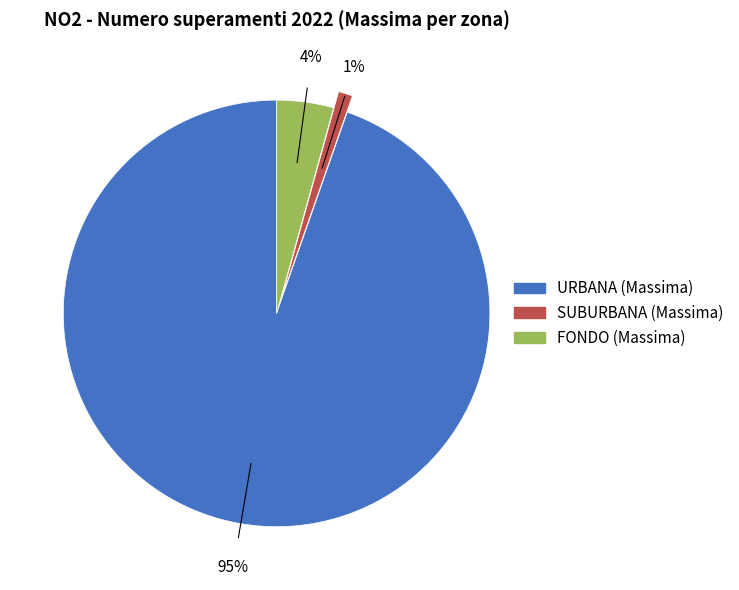

Is the sum of SUBURBANA (Massima) and FONDO (Massima) greater than half?

No